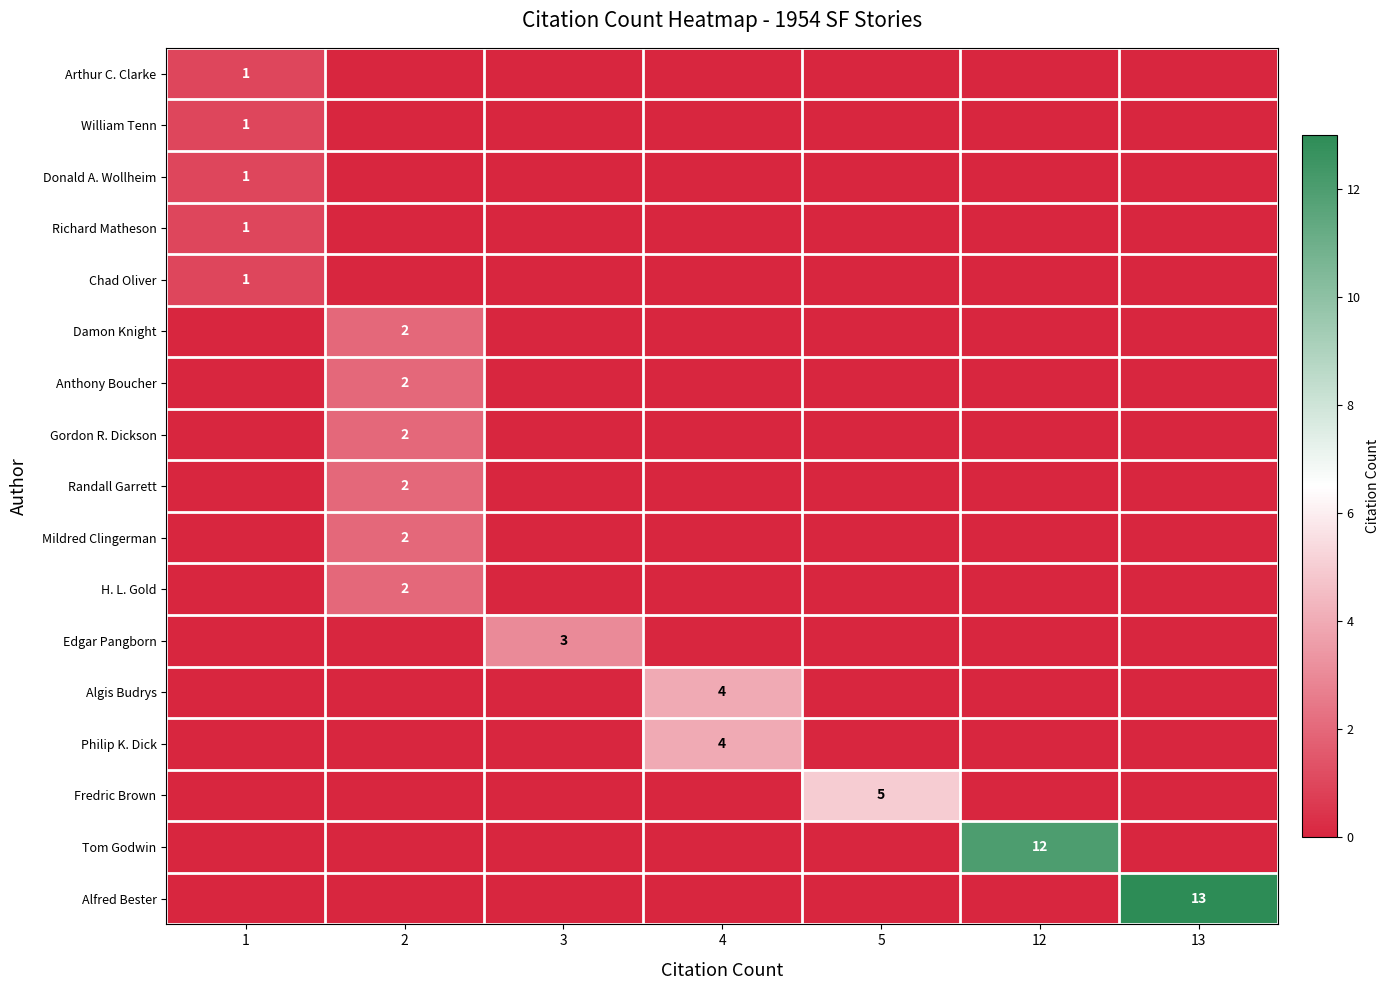

What is the greatest value displayed?

13